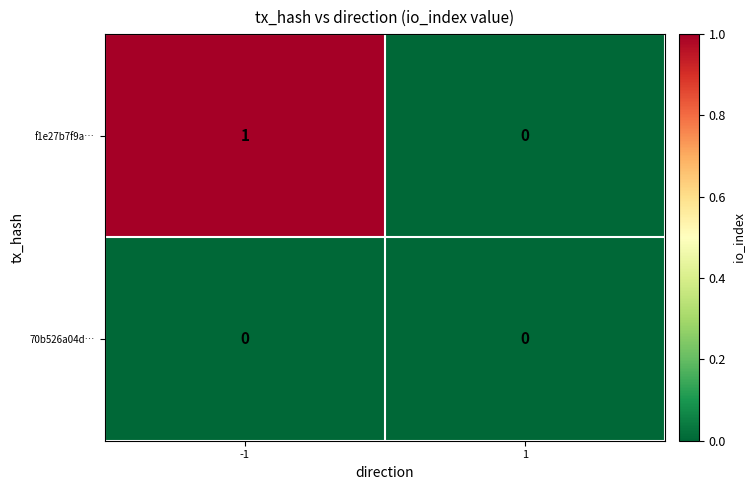

List the series in order of their overall mean, highest first.

f1e27b7f9a…, 70b526a04d…